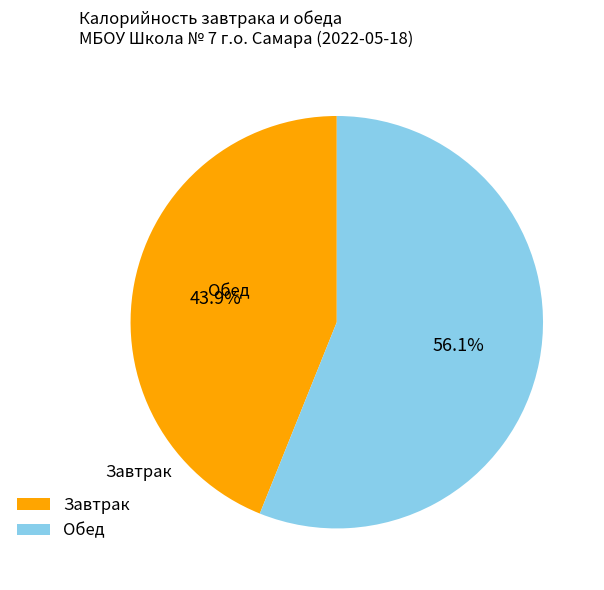

What is the largest slice in the pie chart?

Обед